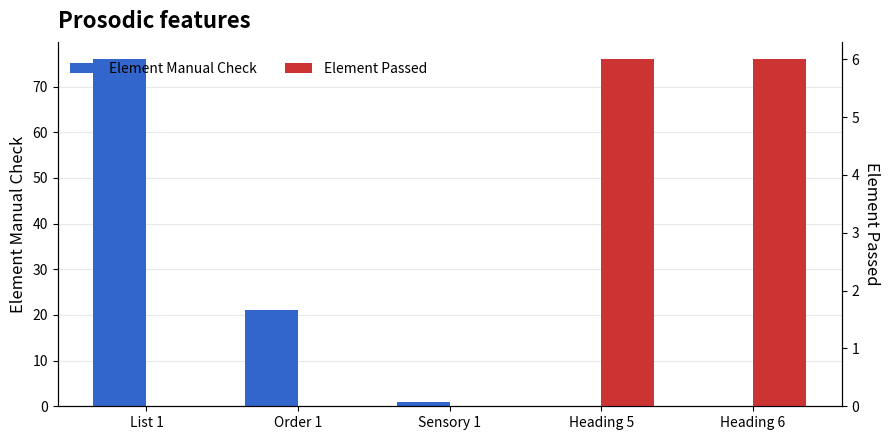

What is the difference between the highest and lowest values at Heading 6?

6